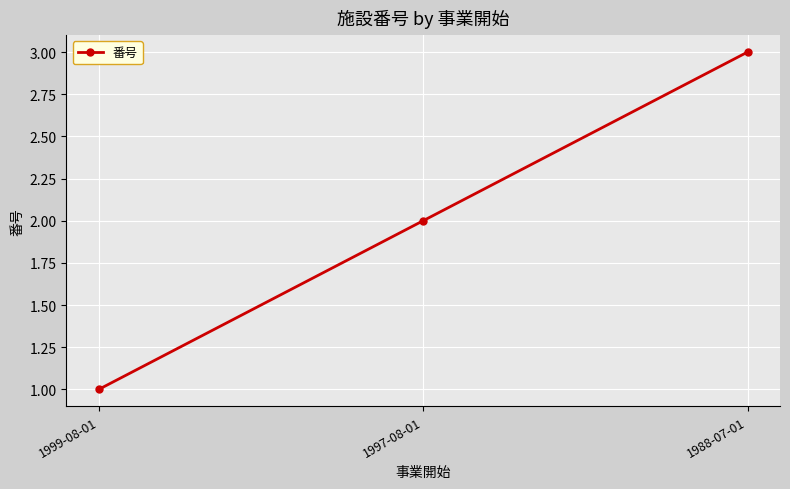

The value at 1997-08-01 is 2. True or false?

True